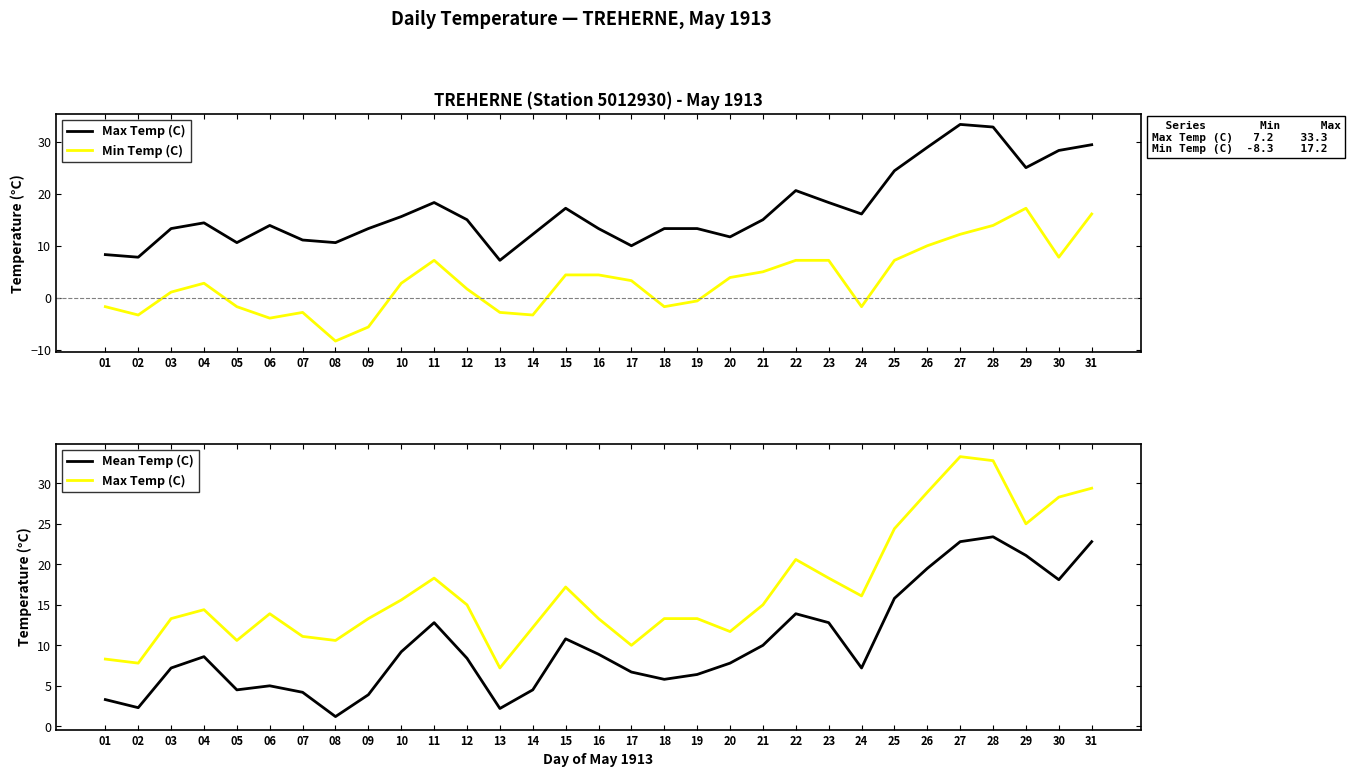

In Mean Temp (C), how many points are lower than both neighbors (excluding endpoints)?

7